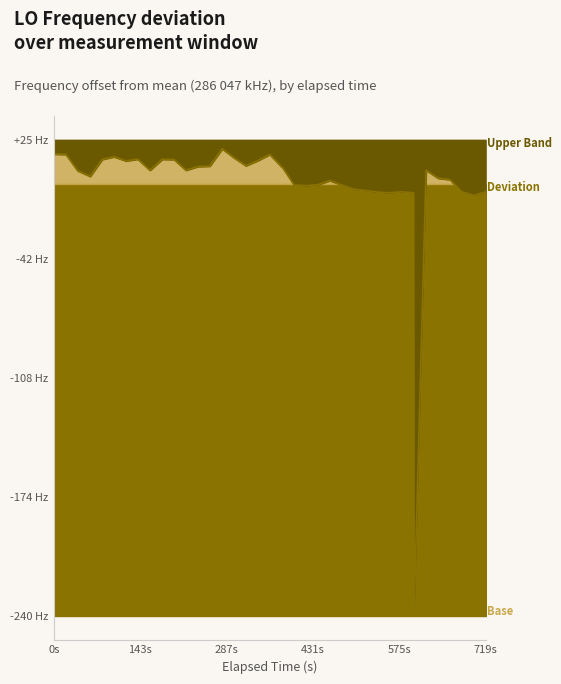

What is the difference between the maximum and minimum values?

254.8